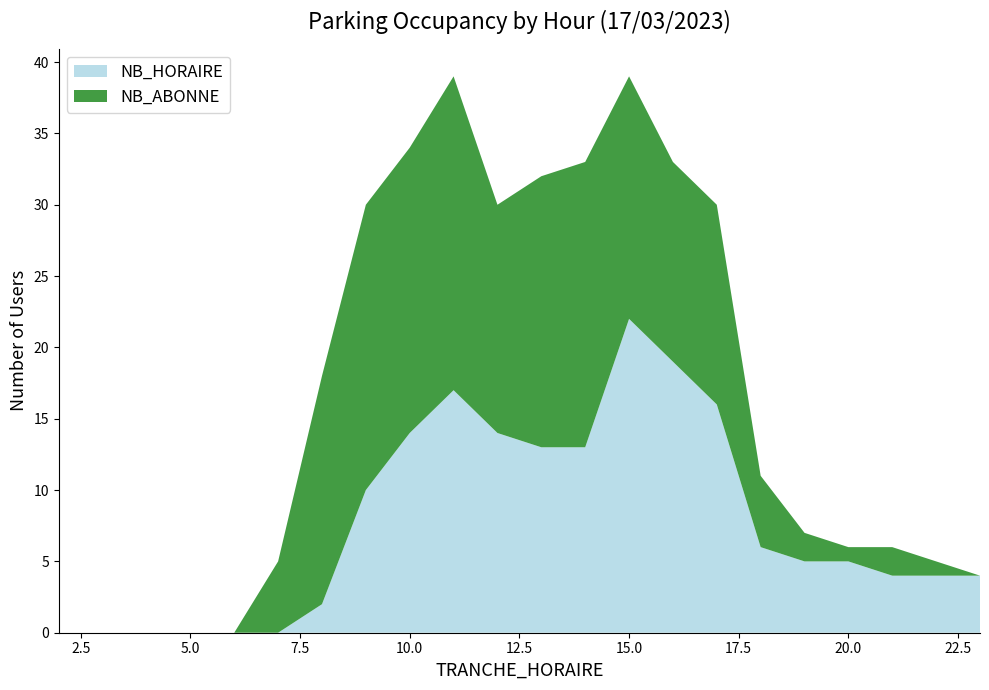

Reading left to right, list all the values displayed in this chart.

NB_HORAIRE: 2=0	3=0	4=0	5=0	6=0	7=0	8=2	9=10	10=14	11=17	12=14	13=13	14=13	15=22	16=19	17=16	18=6	19=5	20=5	21=4	22=4	23=4
NB_ABONNE: 2=0	3=0	4=0	5=0	6=0	7=5	8=16	9=20	10=20	11=22	12=16	13=19	14=20	15=17	16=14	17=14	18=5	19=2	20=1	21=2	22=1	23=0